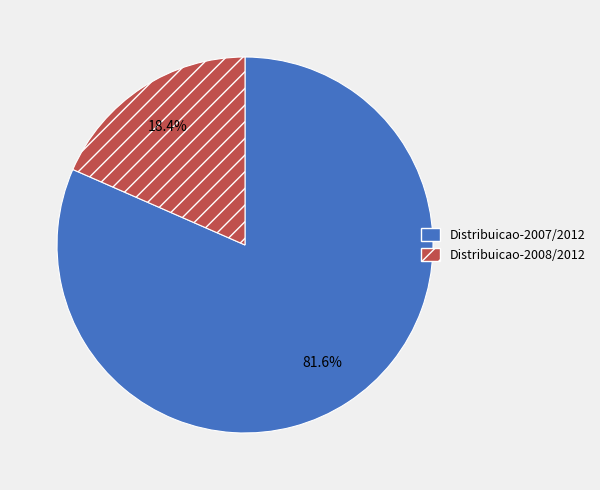

Is it true that Distribuicao-2007/2012 is 68% of the pie?

False